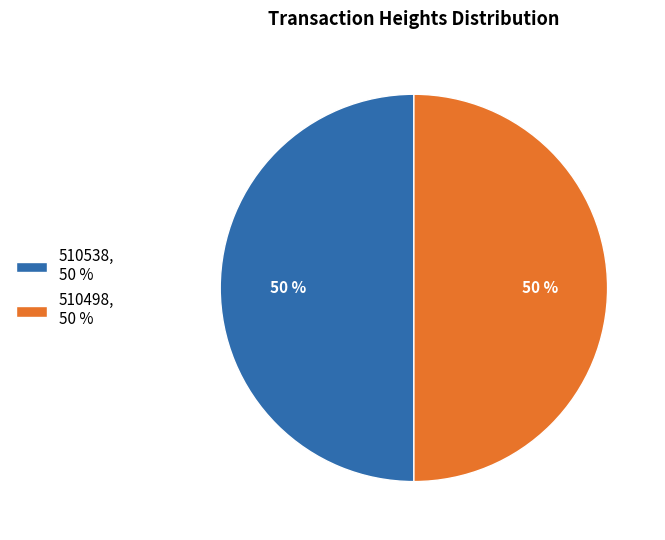

What is the ratio of the value at 510498, 50 % to the value at 510538, 50 %?

1.0